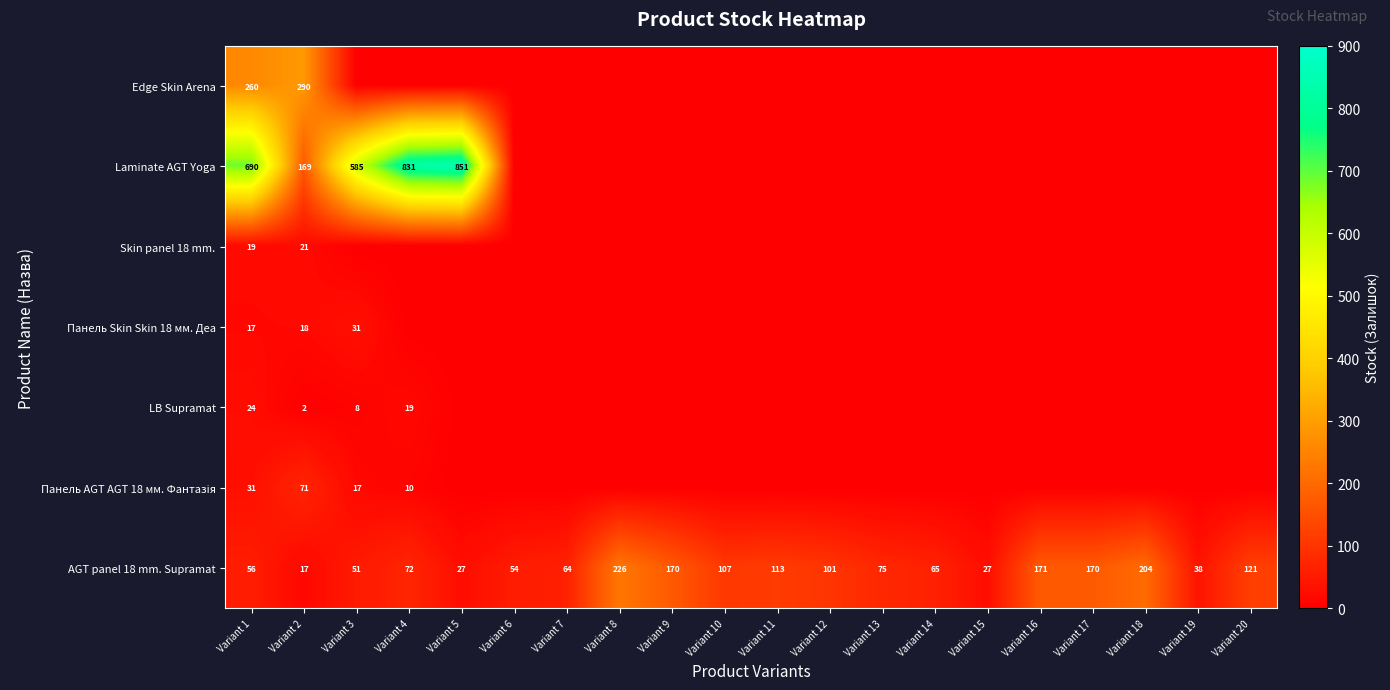

Where is AGT panel 18 mm. Supramat nearest to the value 121?

Variant 20